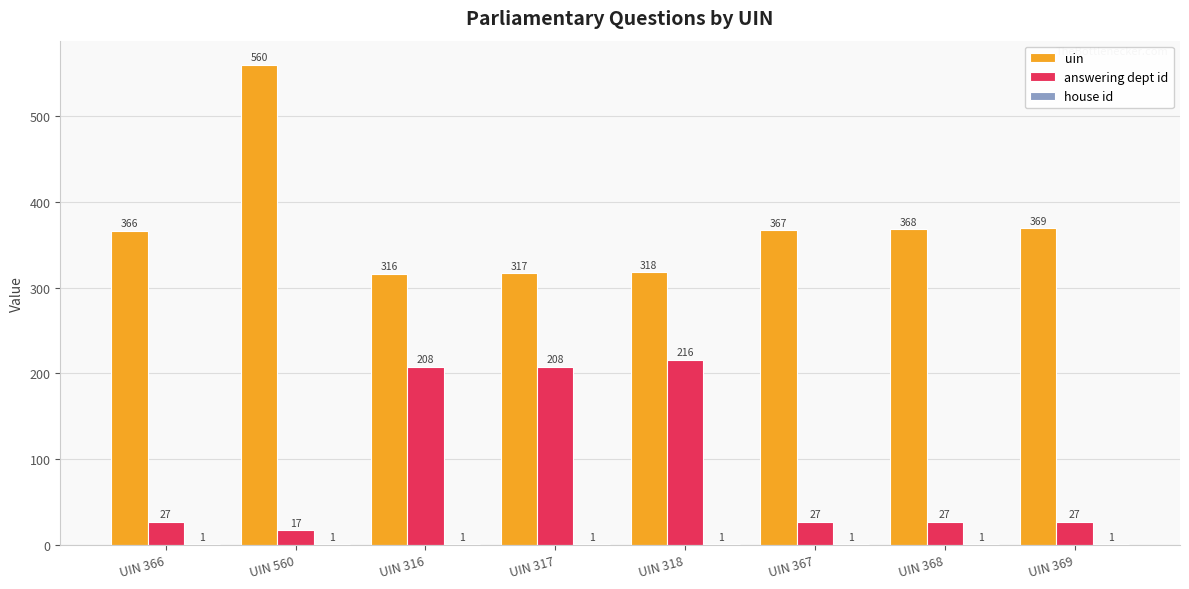

What is the highest value of the uin series?

560